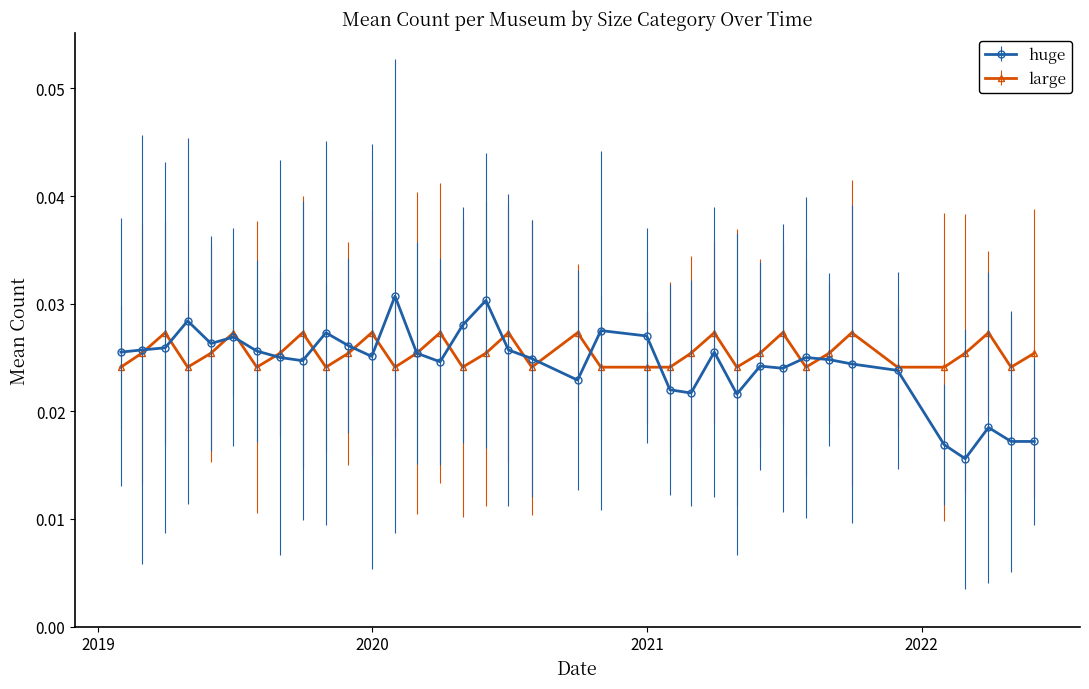

What are all the series names shown in the legend?

huge, large